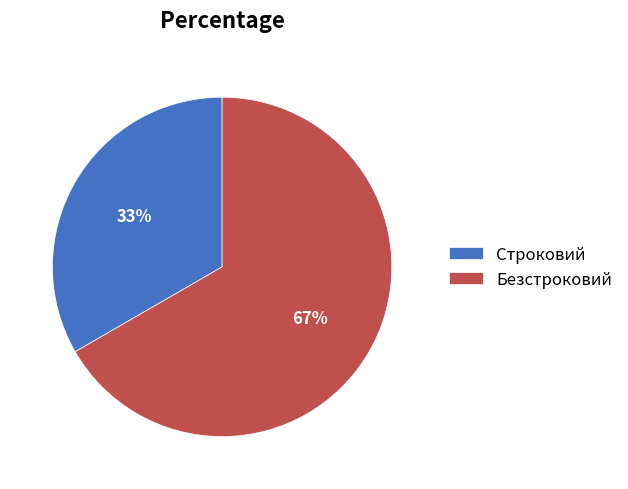

Which slice is the smallest?

Строковий